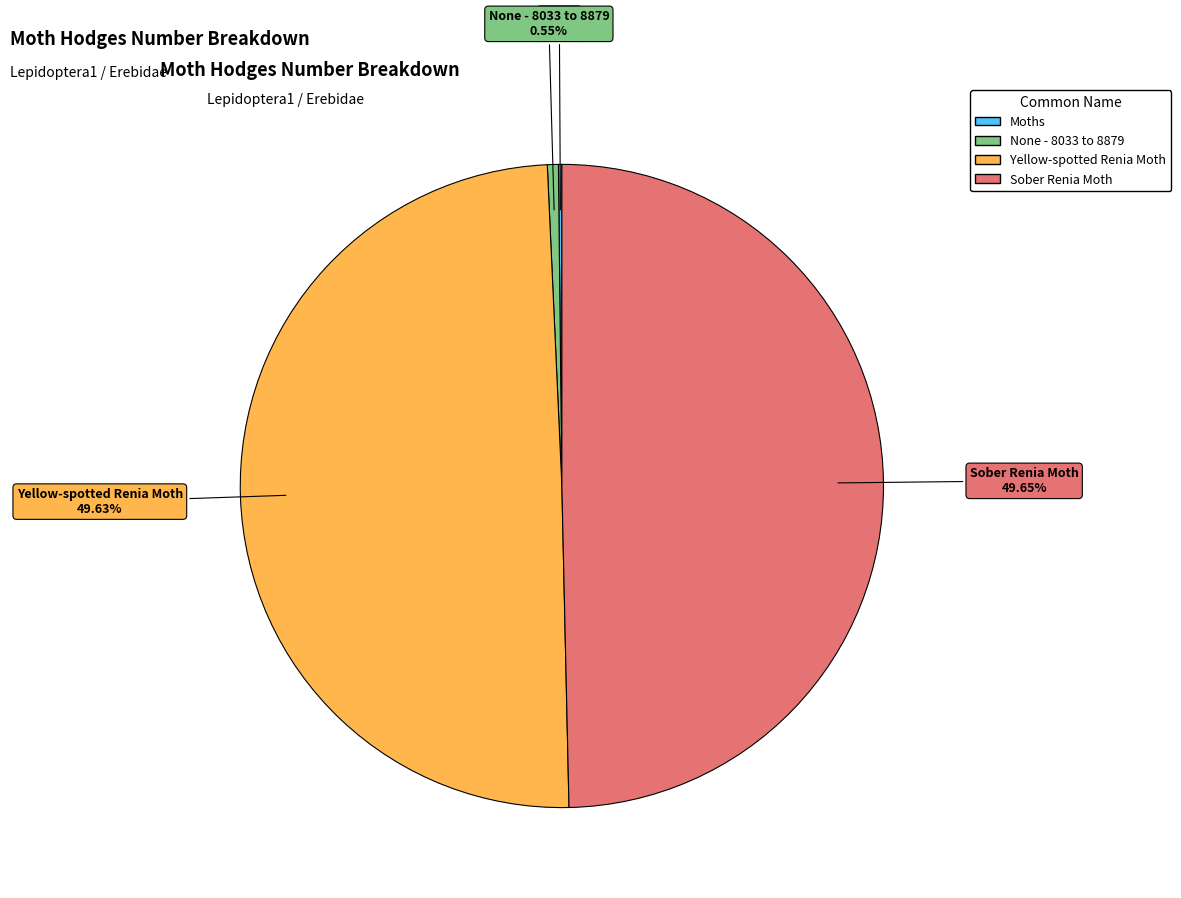

Do Yellow-spotted Renia Moth and None - 8033 to 8879 together represent more than half of the pie?

Yes